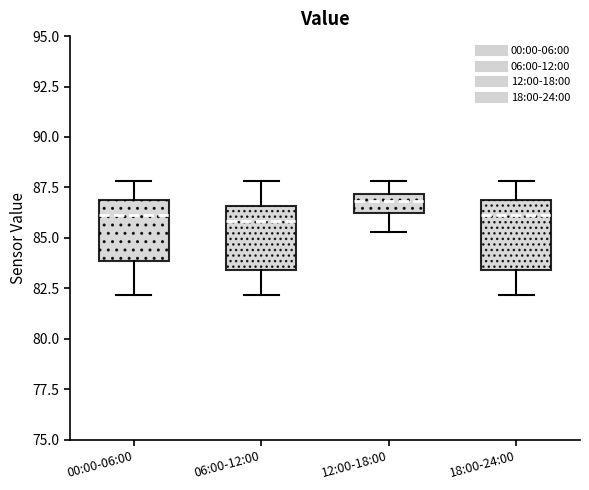

Reading left to right, transcribe this box plot: for each box, give where its median line is, the range the box spans, and where its two whiskers end, as read against the y-axis. The values are not printed on the chart, so give them approximately, as read against the axis.

00:00-06:00: median 86.0, box 84.0 to 87.0, whiskers 82.0 to 88.0
06:00-12:00: median 86.0, box 83.5 to 86.5, whiskers 82.0 to 88.0
12:00-18:00: median 87.0 (inside the box), box 86.0 to 87.0, whiskers 85.5 to 88.0
18:00-24:00: median 86.0, box 83.5 to 87.0, whiskers 82.0 to 88.0